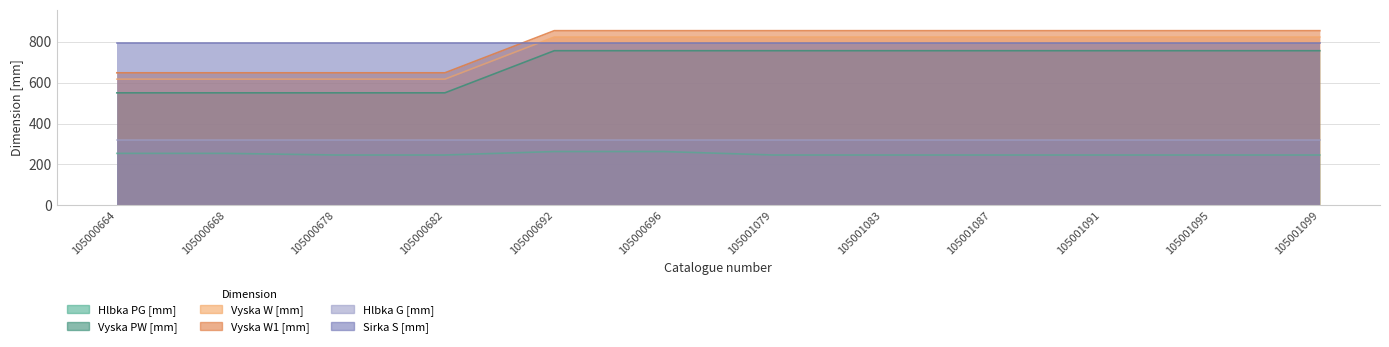

Which series changed the most between 105000664 and 105000678?

Hlbka PG [mm]